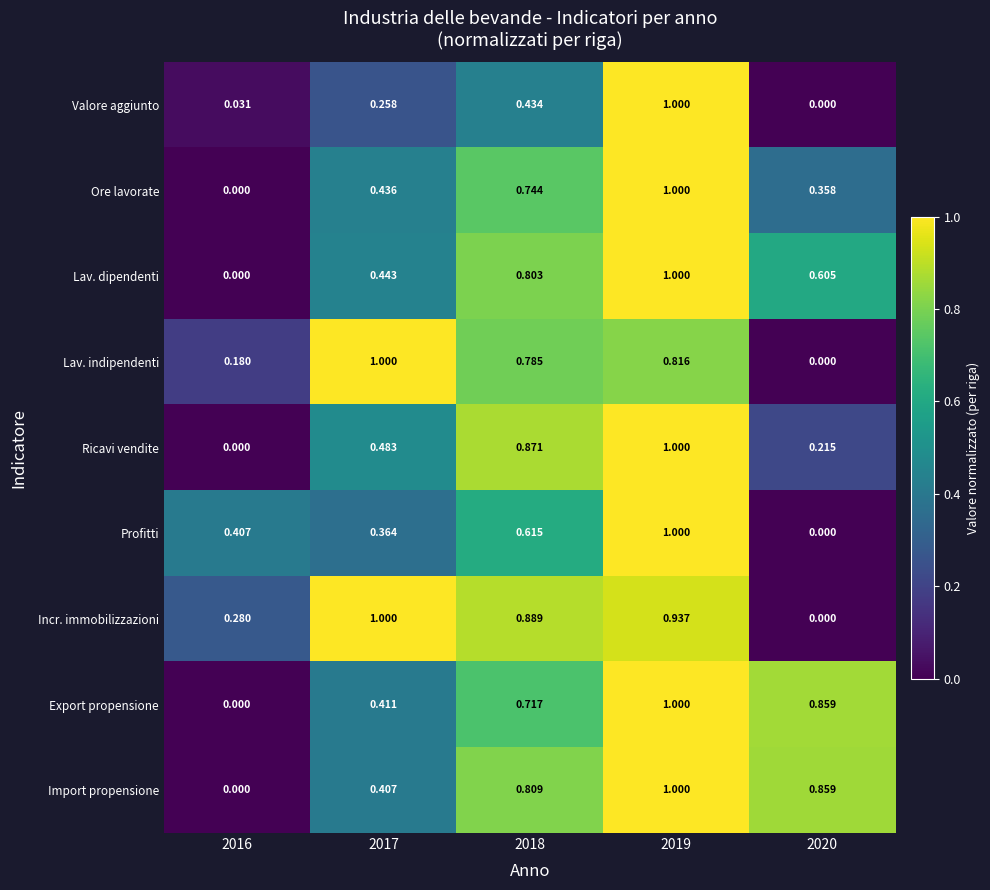

Is the value of Lav. dipendenti at 2018 greater than the value of Profitti at 2020?

Yes